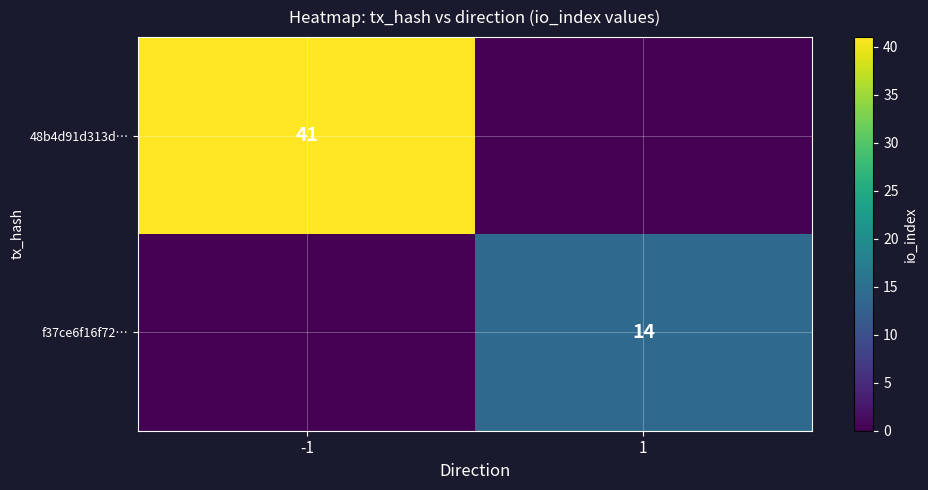

Is it true that 48b4d91d313d… equals 26 at -1?

False